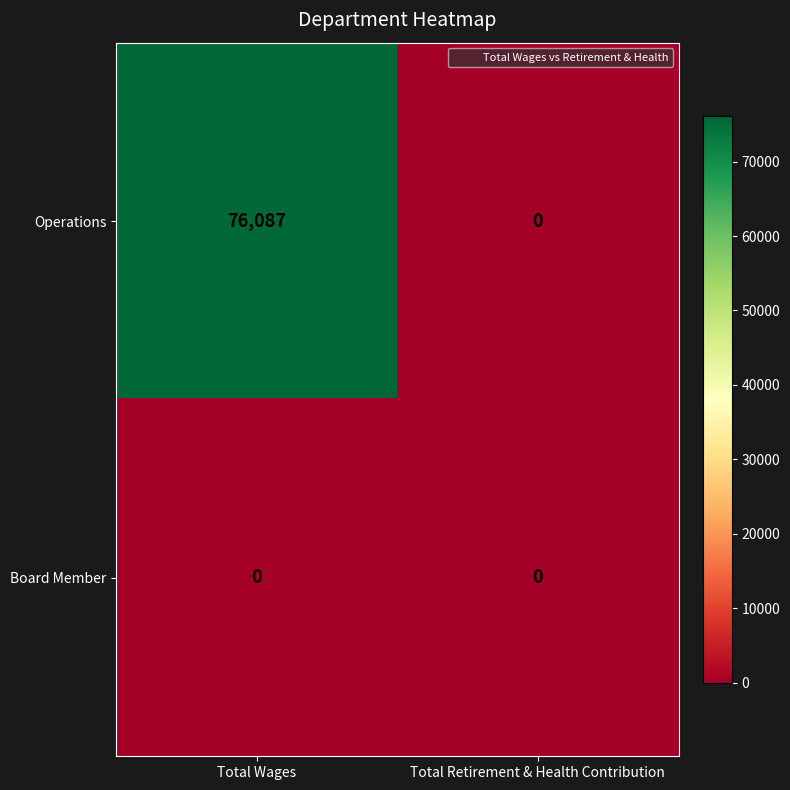

What is the difference between the highest and lowest values at Total Wages?

76087